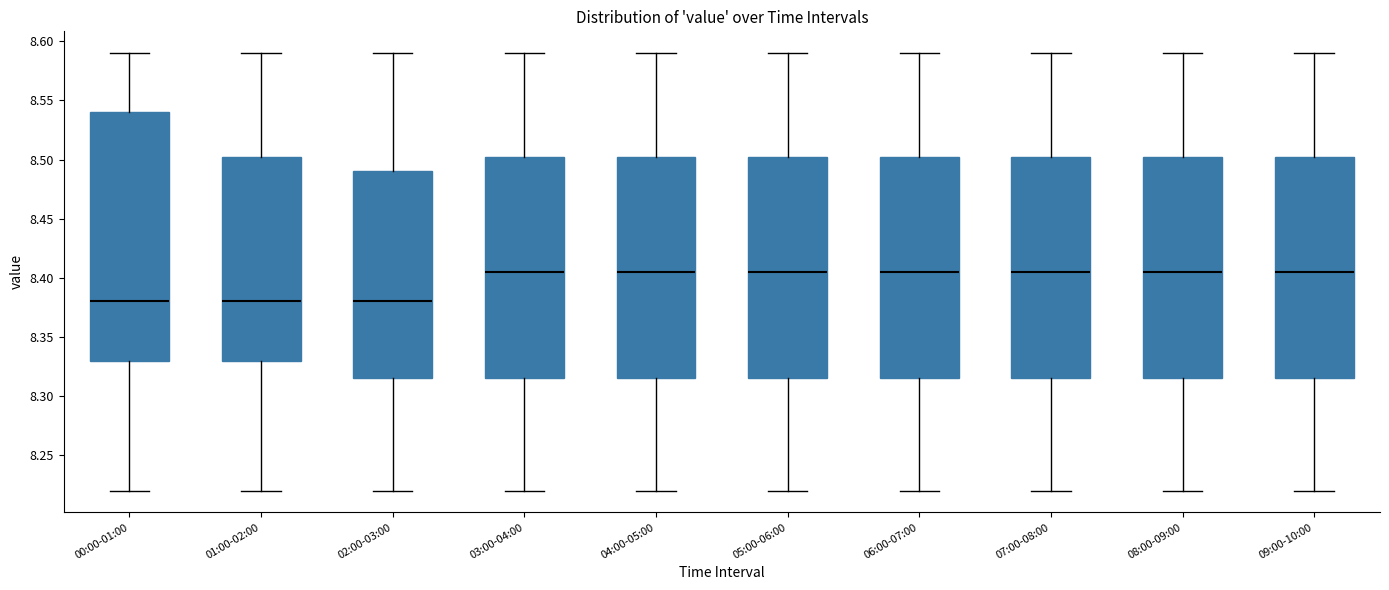

Comparing the boxes themselves (not the whiskers), which one is the tallest?

00:00-01:00